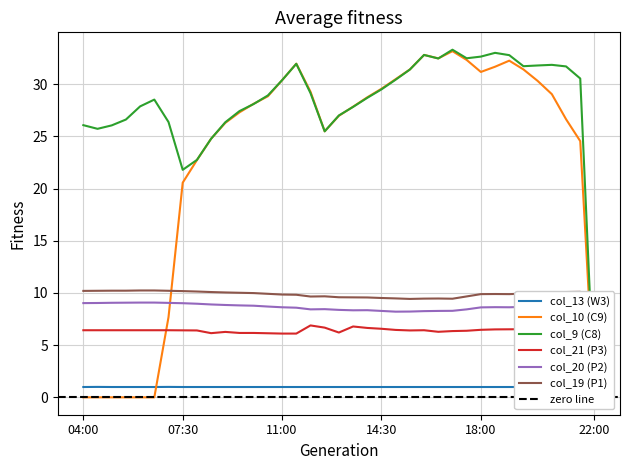

Reading left to right, transcribe all the data shown in this chart.

col_13 (W3): 1.0	1.0	1.0	1.0	1.0	1.0	1.0	1.0	1.0	1.0	1.0	1.0	1.0	1.0	1.0	1.0	1.0	1.0	1.0	1.0	1.0	1.0	1.0	1.0	1.0	1.0	1.0	1.0	1.0	1.0	1.0	1.0	1.0	1.0	1.0	1.0	1.0
col_10 (C9): 0.0	0.0	0.0	0.0	0.0	0.0	7.7	20.6	22.7	24.8	26.3	27.3	28.1	28.9	30.4	32.0	29.3	25.5	27.0	27.9	28.8	29.6	30.5	31.4	32.8	32.5	33.2	32.3	31.2	31.7	32.3	31.4	30.3	29.0	26.6	24.5	0.0
col_9 (C8): 26.1	25.7	26.1	26.6	27.9	28.5	26.4	21.8	22.8	24.8	26.4	27.4	28.1	28.9	30.4	32.0	29.1	25.5	27.0	27.8	28.7	29.5	30.4	31.4	32.8	32.5	33.3	32.5	32.7	33.0	32.8	31.7	31.8	31.9	31.7	30.5	0.0
col_21 (P3): 6.4	6.4	6.4	6.4	6.4	6.4	6.4	6.4	6.4	6.2	6.3	6.2	6.2	6.1	6.1	6.1	6.9	6.7	6.2	6.8	6.7	6.6	6.5	6.4	6.4	6.3	6.3	6.4	6.5	6.5	6.5	6.5	6.6	6.6	6.7	6.7	0.0
col_20 (P2): 9.0	9.0	9.1	9.1	9.1	9.1	9.1	9.0	9.0	8.9	8.9	8.8	8.8	8.7	8.6	8.6	8.4	8.4	8.4	8.3	8.4	8.3	8.2	8.2	8.3	8.3	8.3	8.4	8.6	8.6	8.6	8.7	8.8	8.8	8.8	8.9	0.0
col_19 (P1): 10.2	10.2	10.2	10.2	10.2	10.2	10.2	10.2	10.1	10.1	10.1	10.0	10.0	9.9	9.9	9.8	9.7	9.7	9.6	9.6	9.6	9.5	9.5	9.4	9.5	9.5	9.4	9.7	9.9	9.9	9.9	9.9	10.0	10.1	10.1	10.1	0.0